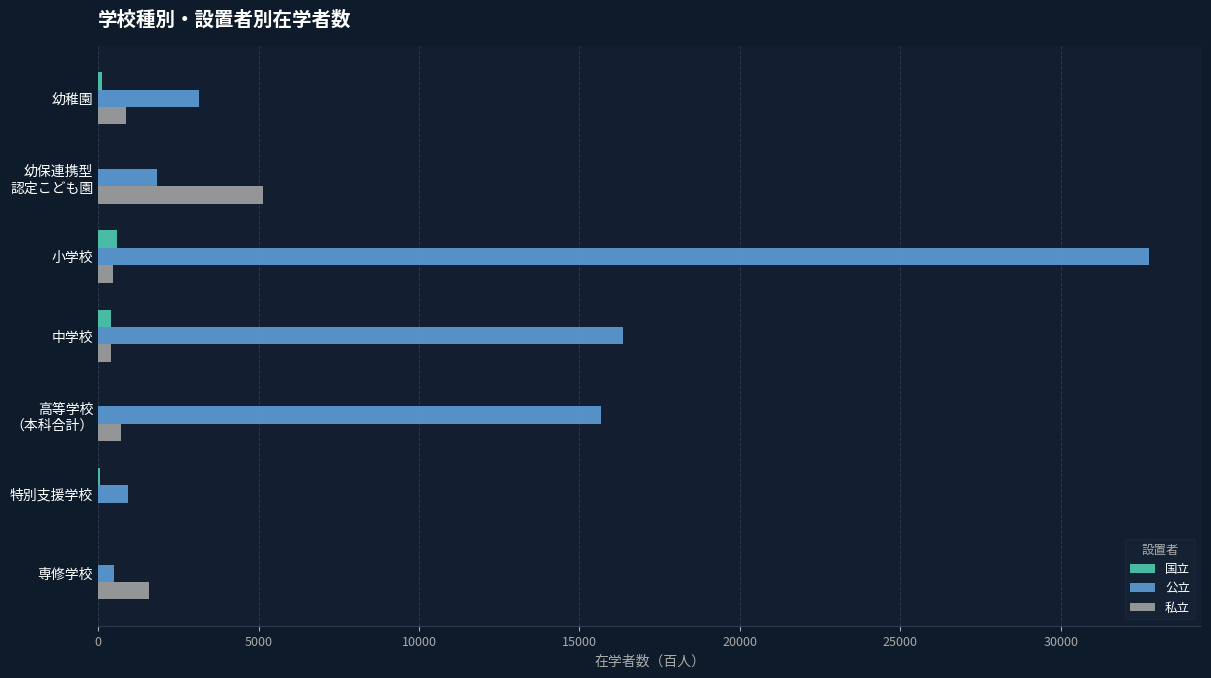

Which series has the largest total across all categories?

公立